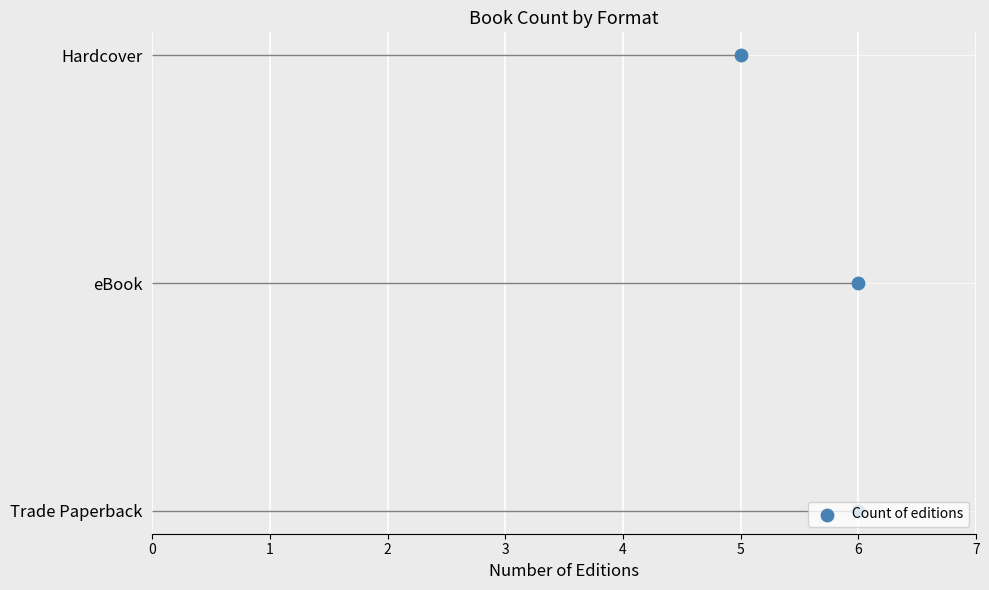

What is the change in value from 6 to 5?

+2